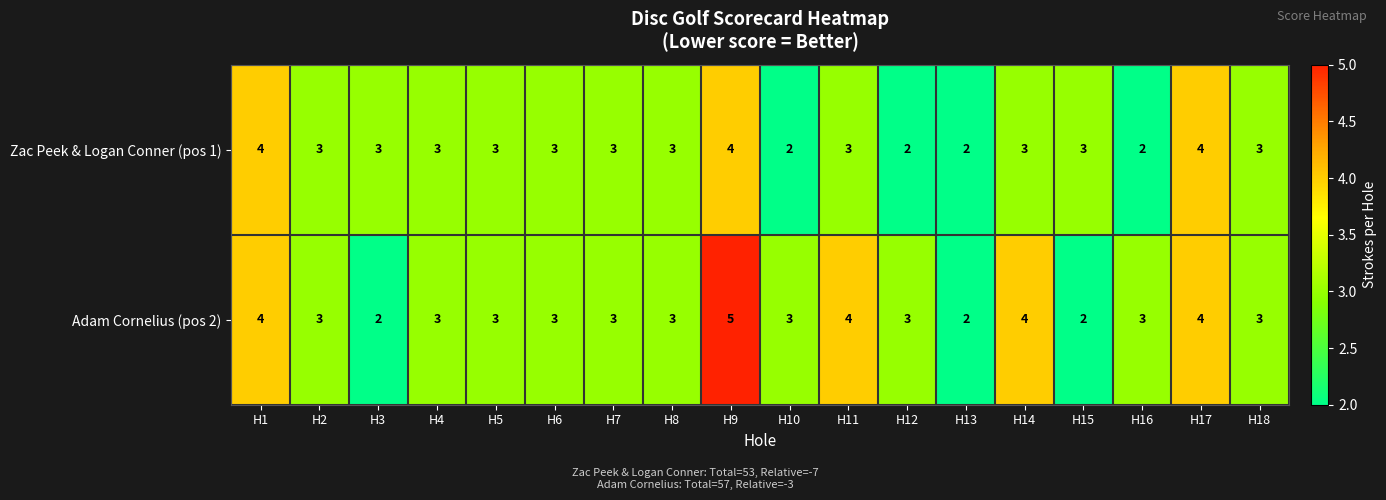

Count the number of data series in this chart.

2